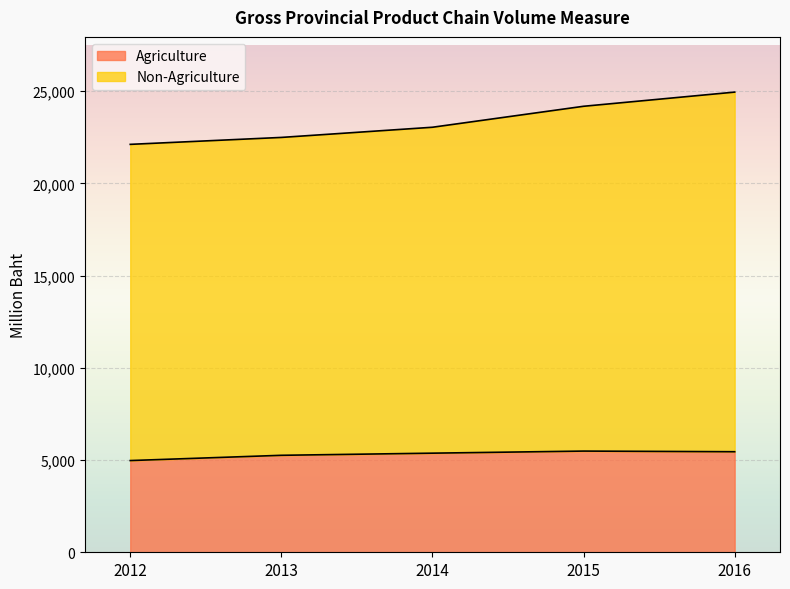

Which series has the largest total across all categories?

Non-Agriculture